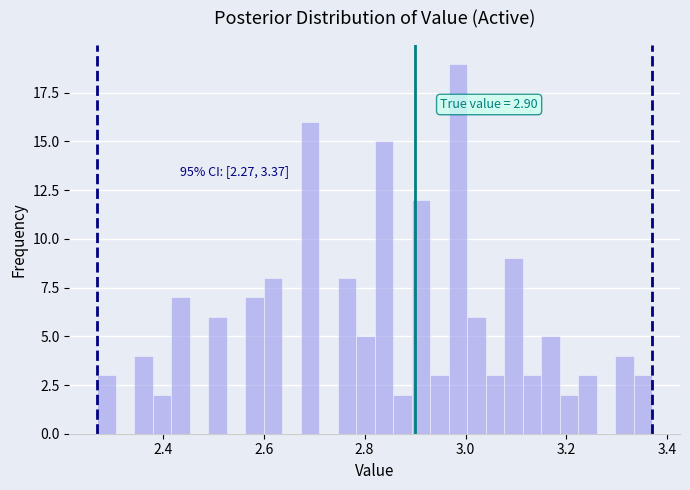

Read against the x-axis, roughly where is the centre of the tallest bar?

2.98